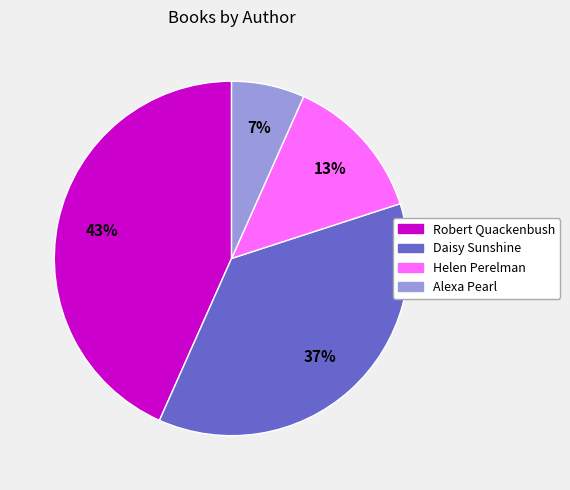

Approximately how many times larger is the value at Helen Perelman compared to Robert Quackenbush?

0.3